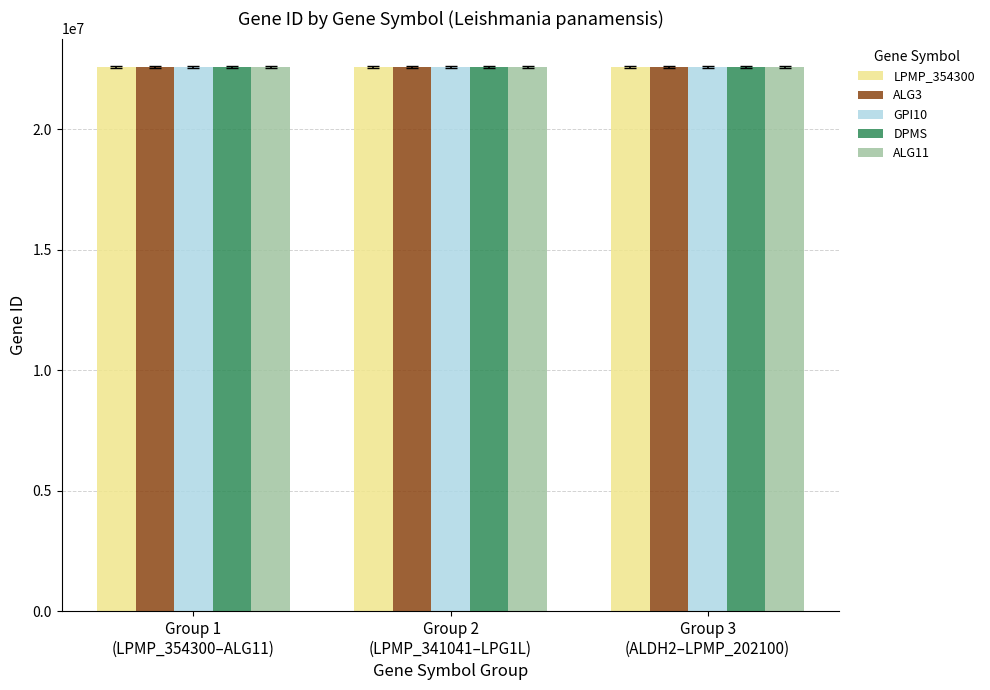

What is the sum of all LPMP_354300 values?

67734023